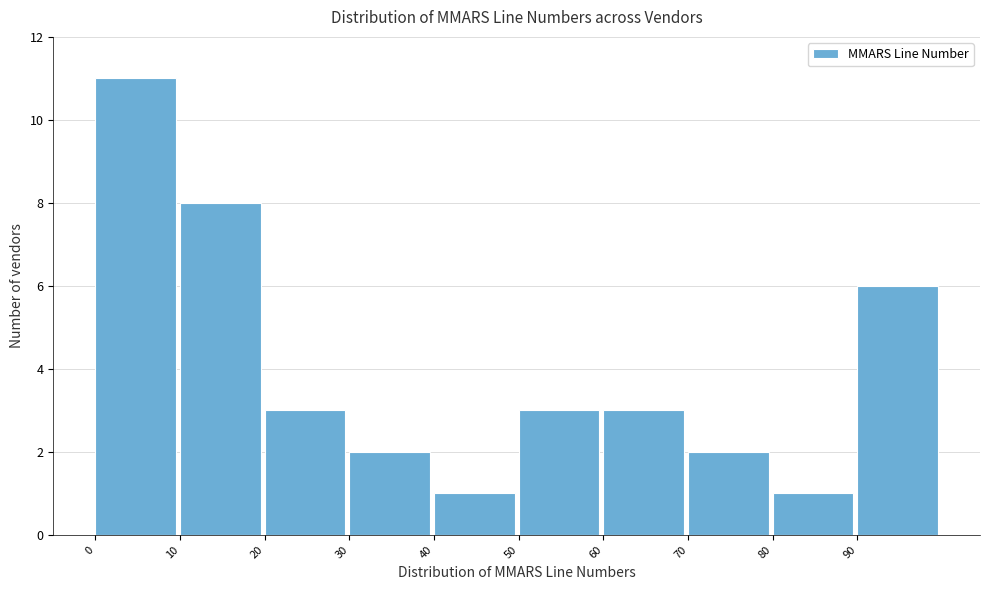

Which range on the x-axis has the tallest bar?

0 to 10